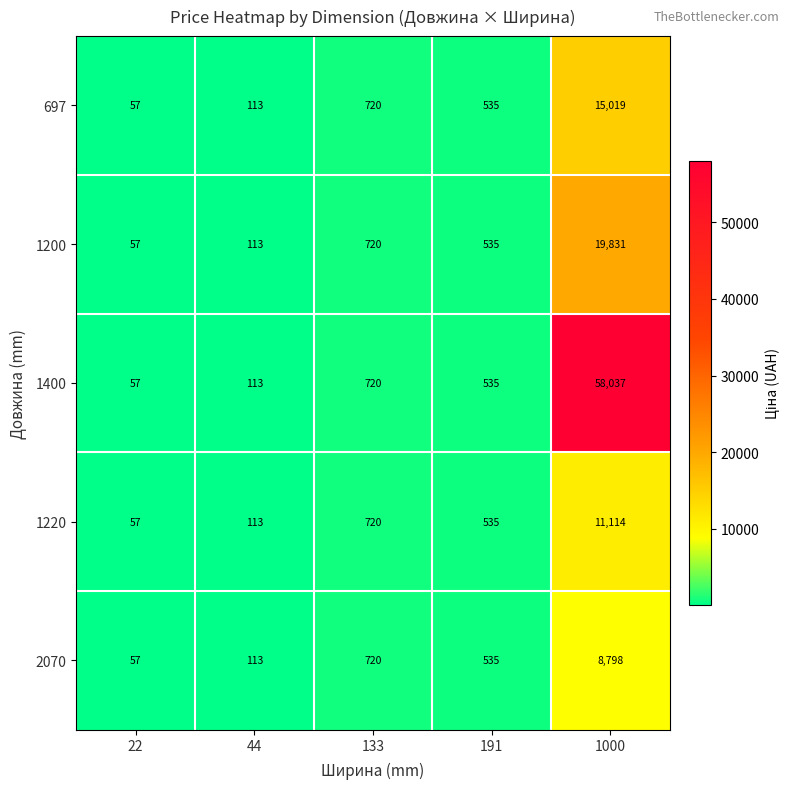

Which series has the largest total across all categories?

1400